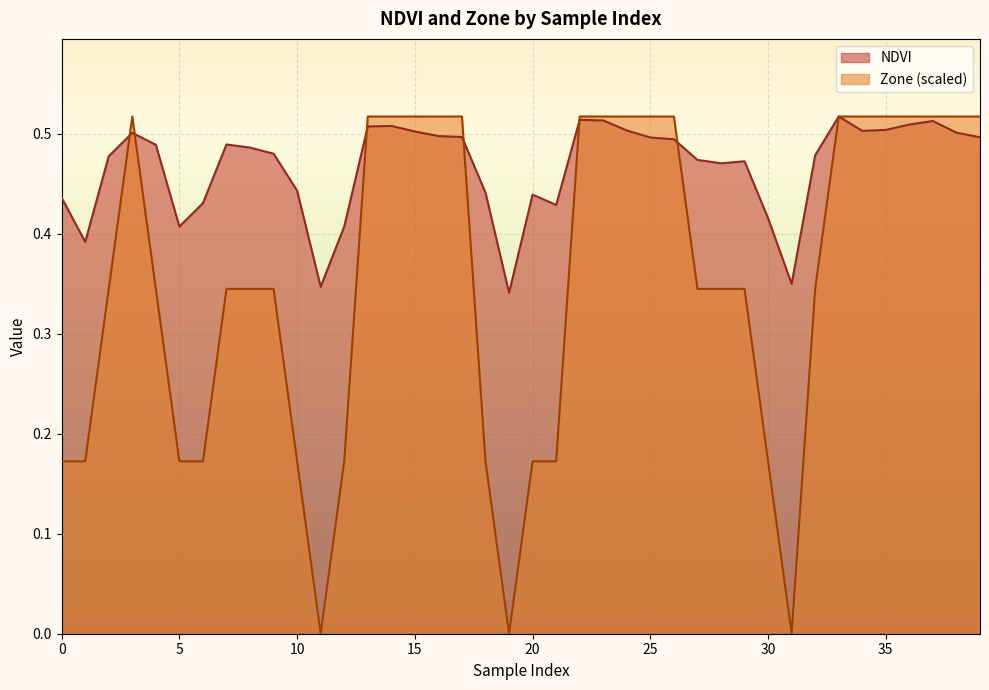

Rank the series by their average value, from lowest to highest.

Zone (scaled), NDVI